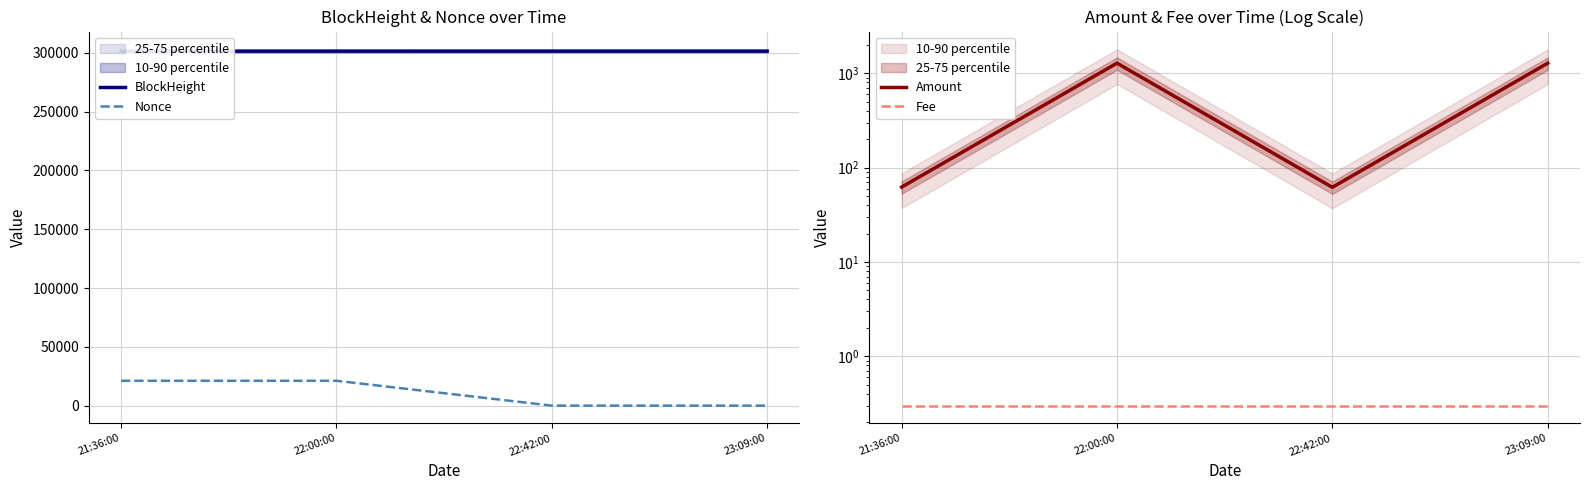

What is the total value across all series at 23:09:00?

302765.3